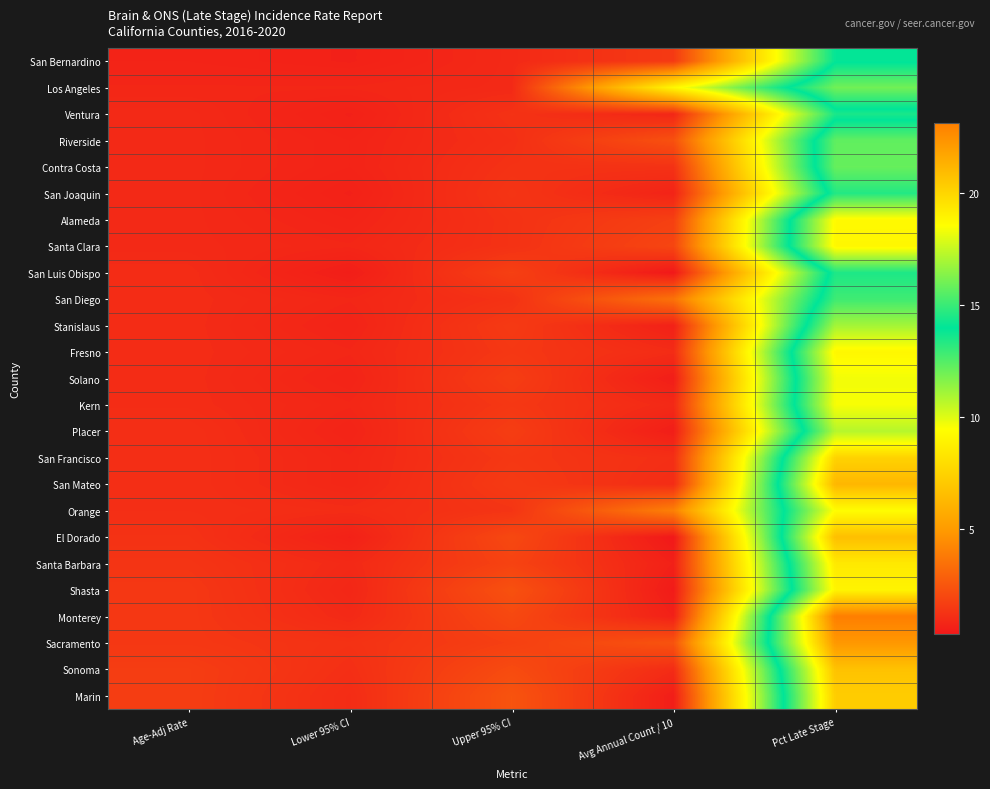

Between Pct Late Stage and Age-Adj Rate, which is larger?

Pct Late Stage